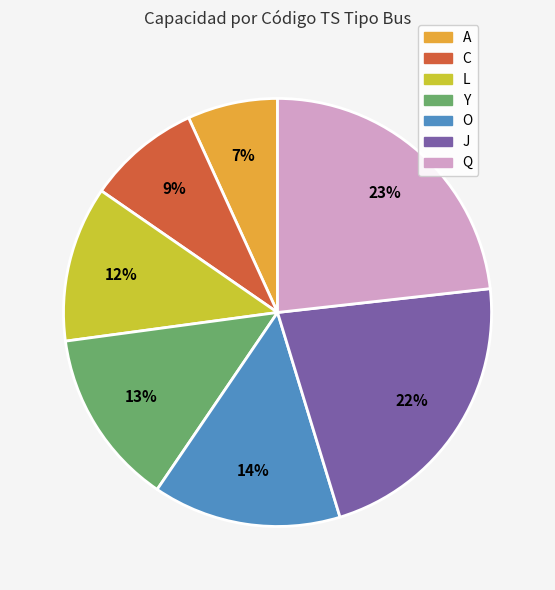

Is it true that Q is 23% of the pie?

True